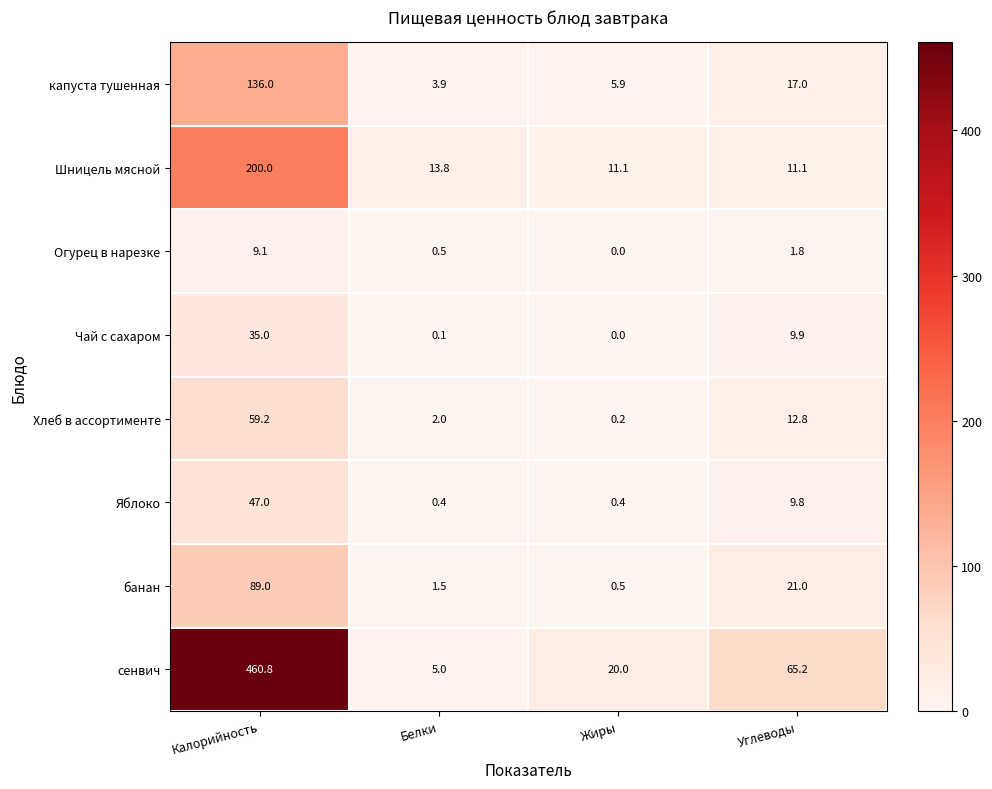

Which series has the widest spread of values?

сенвич